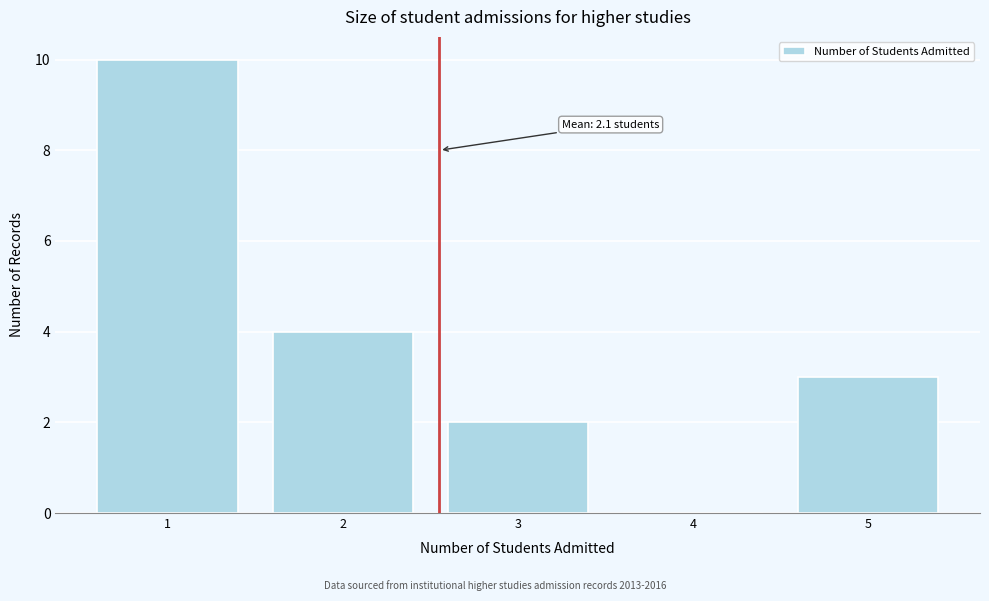

Reading left to right, what are all the values shown in this chart?

1=10	2=4	3=2	4=0	5=3